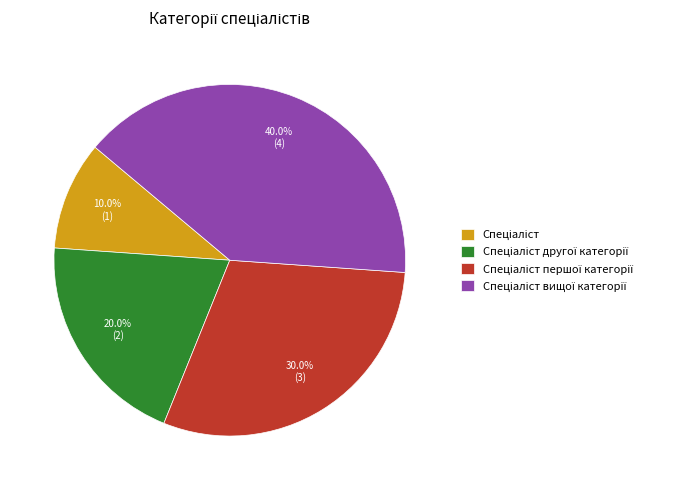

Is there any slice that represents more than half of the pie?

No